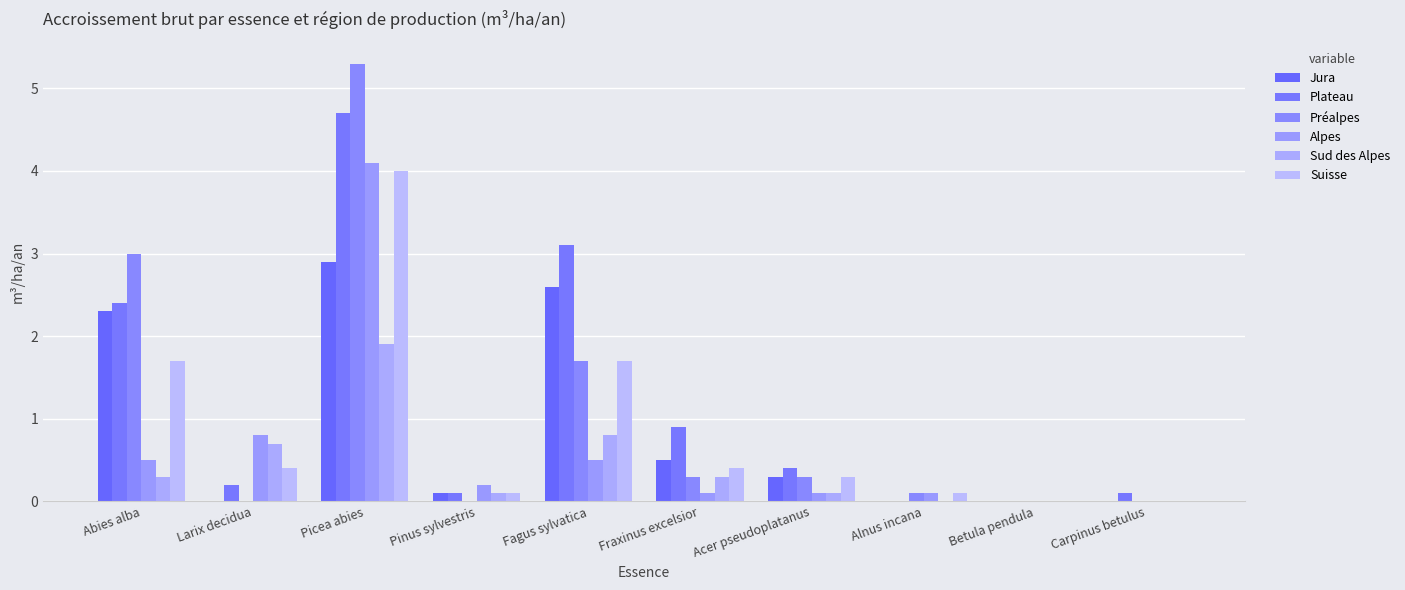

How many series are shown in this chart?

6